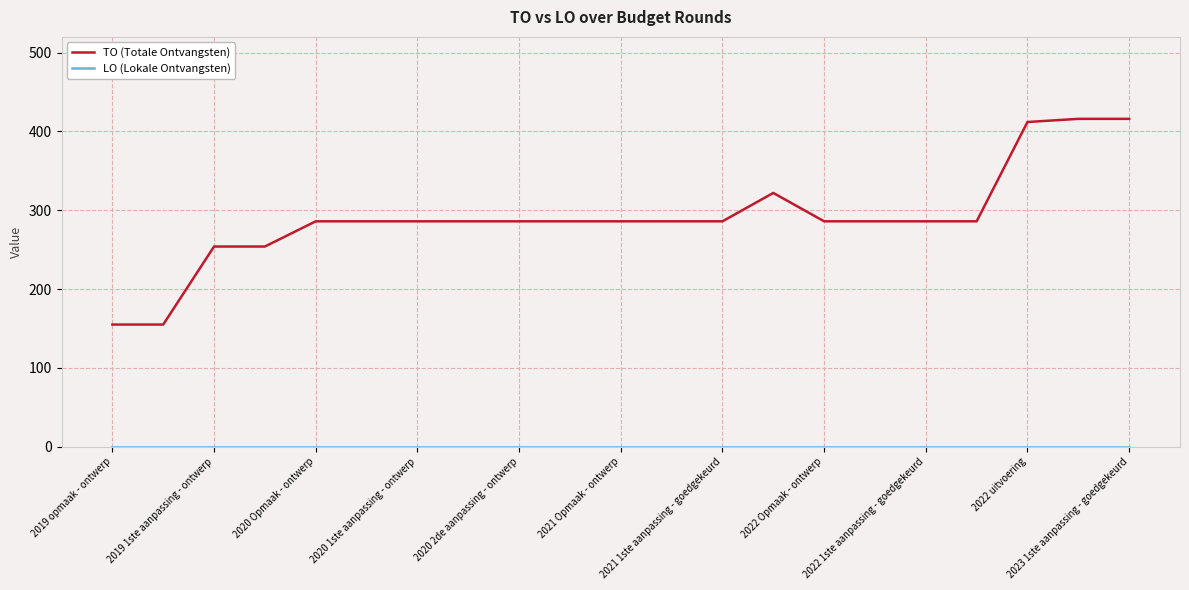

What is the greatest value displayed?

416